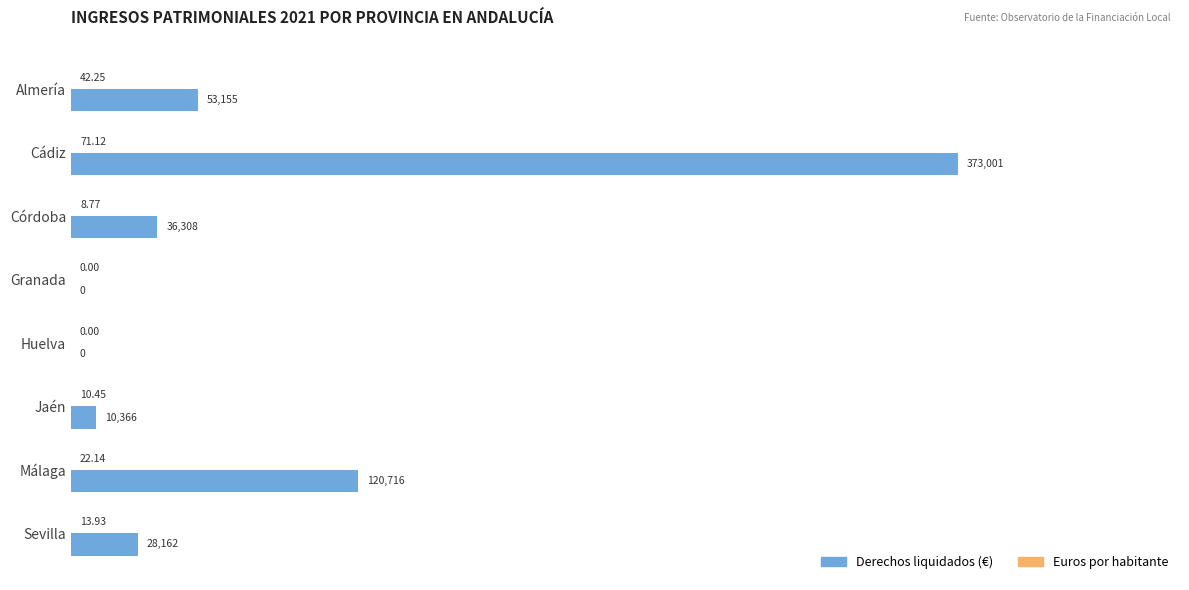

Which series has the largest range (max minus min)?

Derechos liquidados (€)